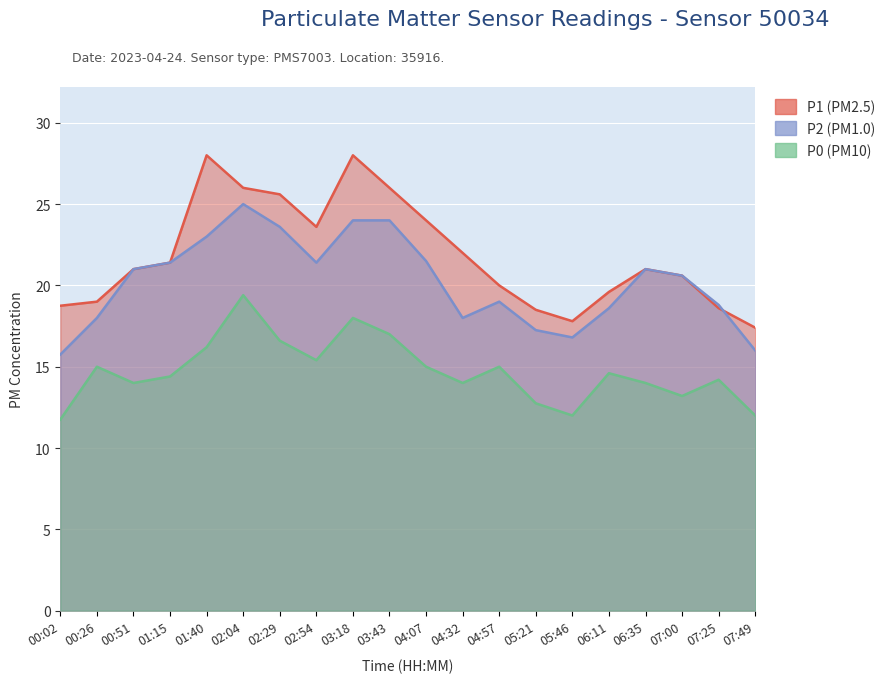

Between 00:02 and 04:57, which is larger?

04:57